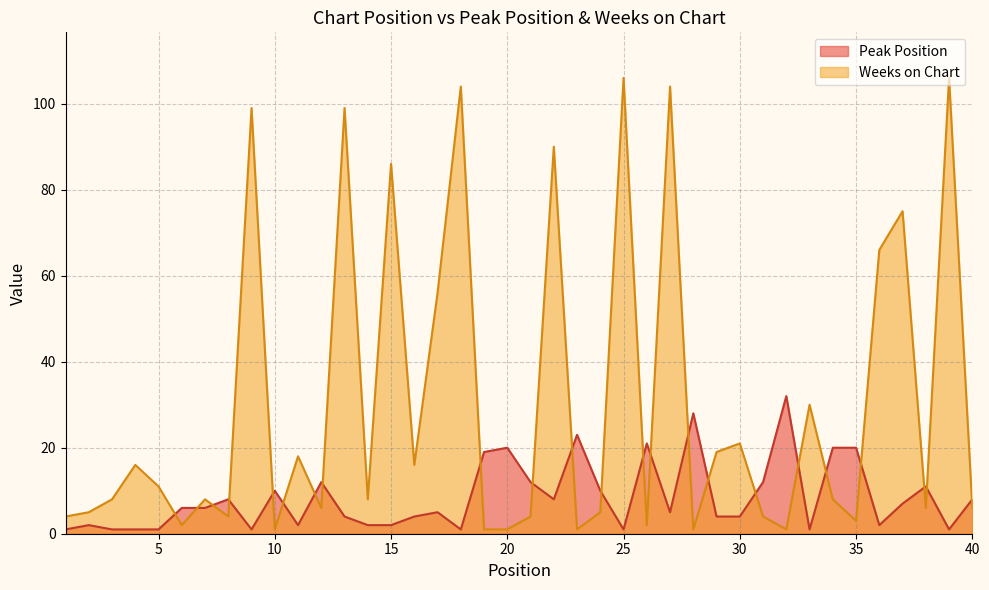

What is the value of the Peak Position point at the 9th from the left?

1